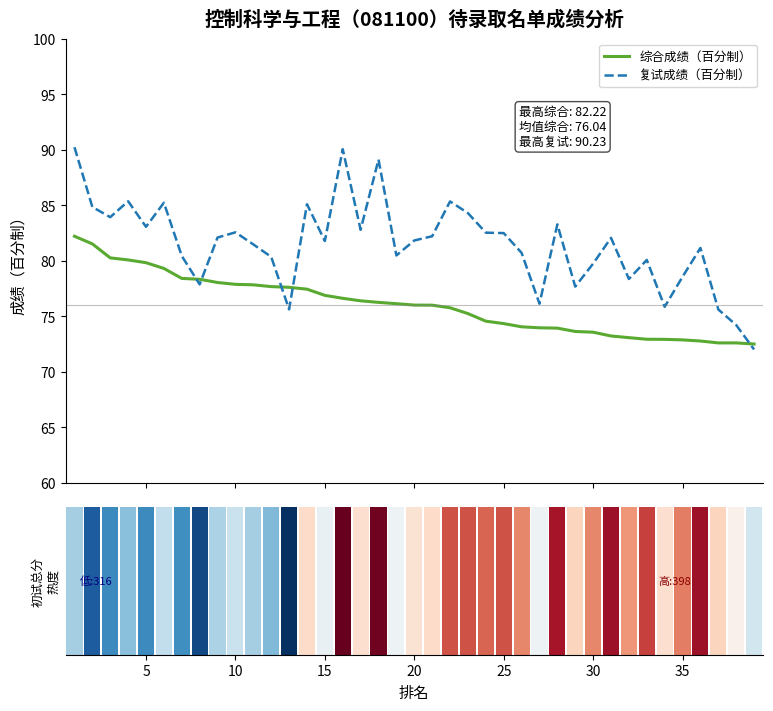

What is the maximum value for 复试成绩（百分制）?

90.2